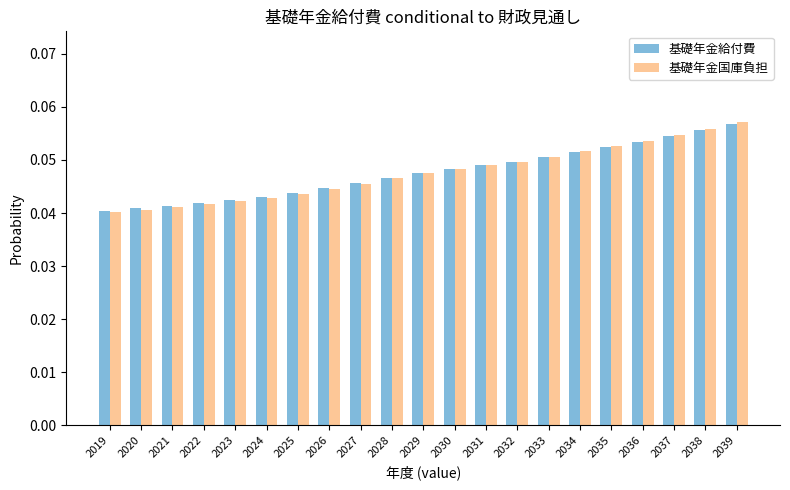

Count the 基礎年金給付費 values in the range 0 to 1.

21